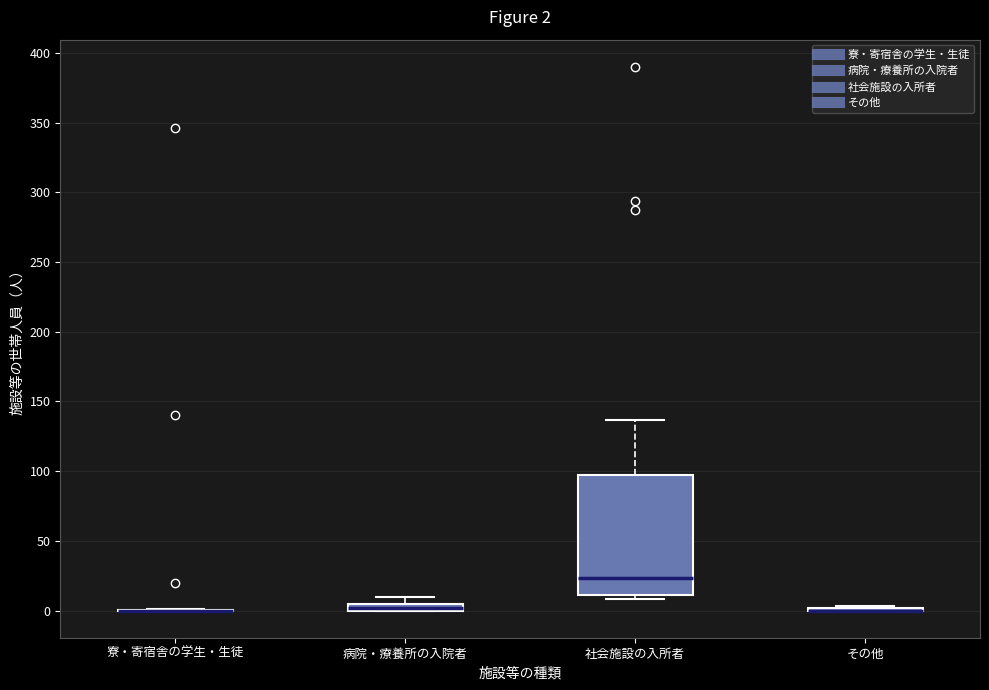

Which box is the tallest, from its lower edge to its upper edge?

社会施設の入所者